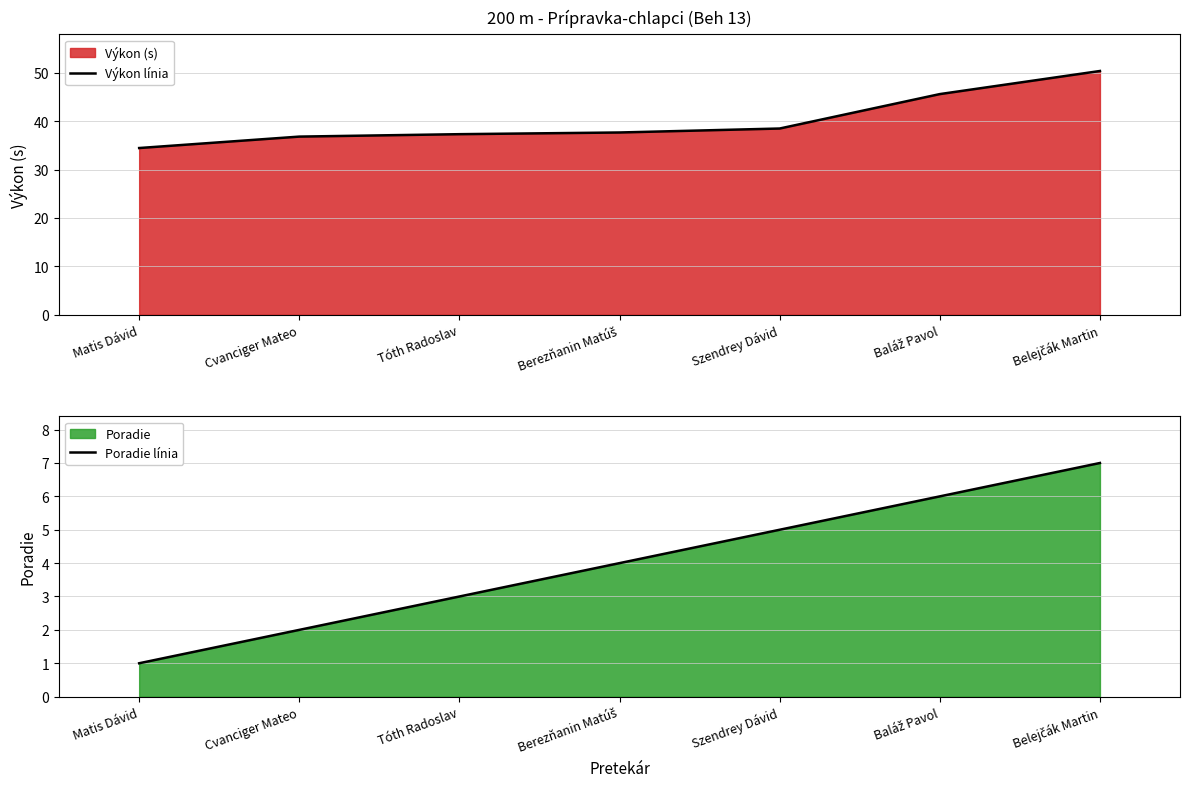

Reading left to right, extract all data points from this chart.

Výkon línia: 34.4	36.8	37.3	37.6	38.5	45.6	50.4
Poradie línia: 1.0	2.0	3.0	4.0	5.0	6.0	7.0